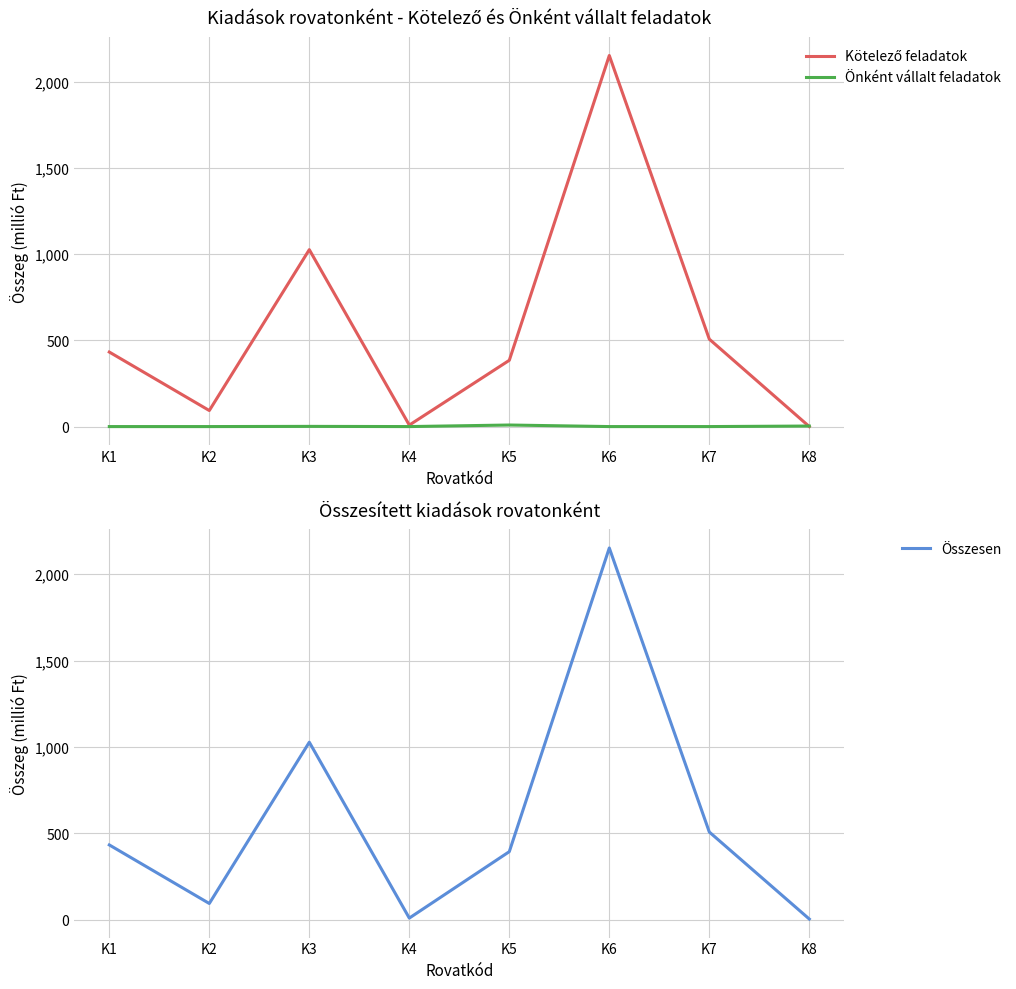

Reading left to right, extract all data points from this chart.

Kötelező feladatok: K1=432.2	K2=93.0	K3=1026.0	K4=8.6	K5=384.3	K6=2151.9	K7=507.1	K8=0.0
Önként vállalt feladatok: K1=0.0	K2=0.0	K3=1.1	K4=0.0	K5=9.0	K6=0.0	K7=0.0	K8=3.1
Összesen: K1=432.2	K2=93.0	K3=1027.1	K4=8.6	K5=393.3	K6=2151.9	K7=507.1	K8=3.1